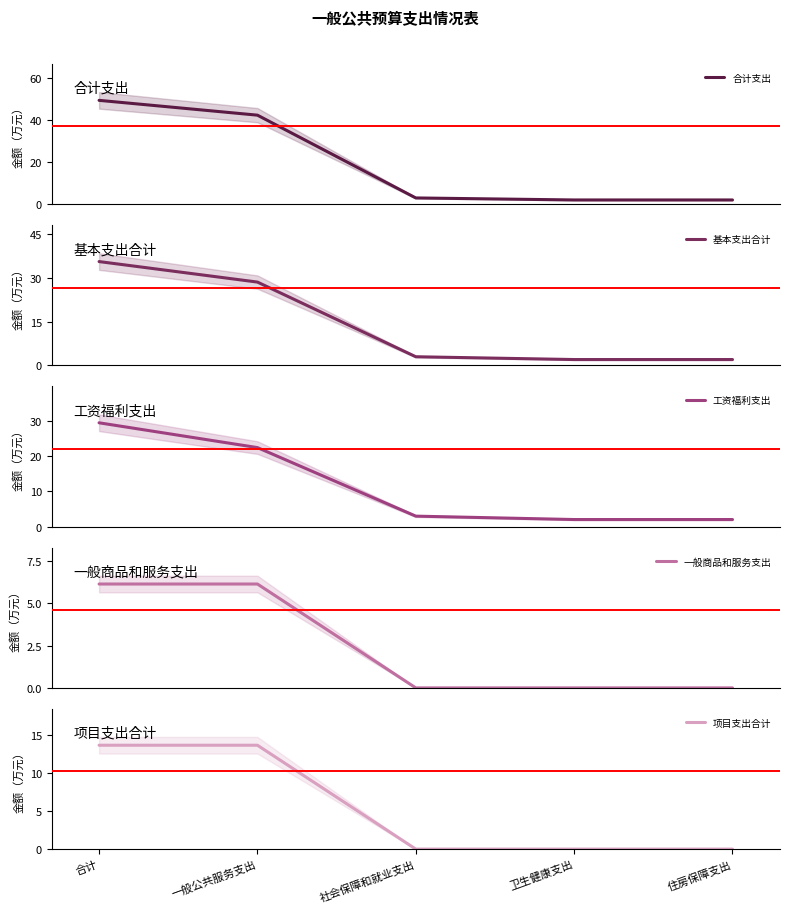

At how many categories does at least one series exceed 11?

2